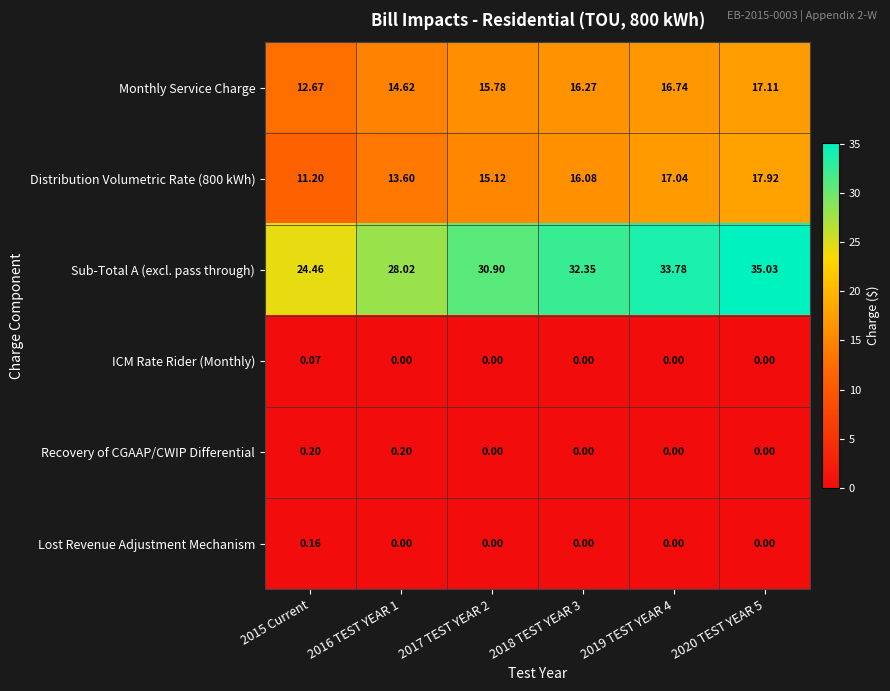

At which category is the sum across all series the highest?

2020 TEST YEAR 5